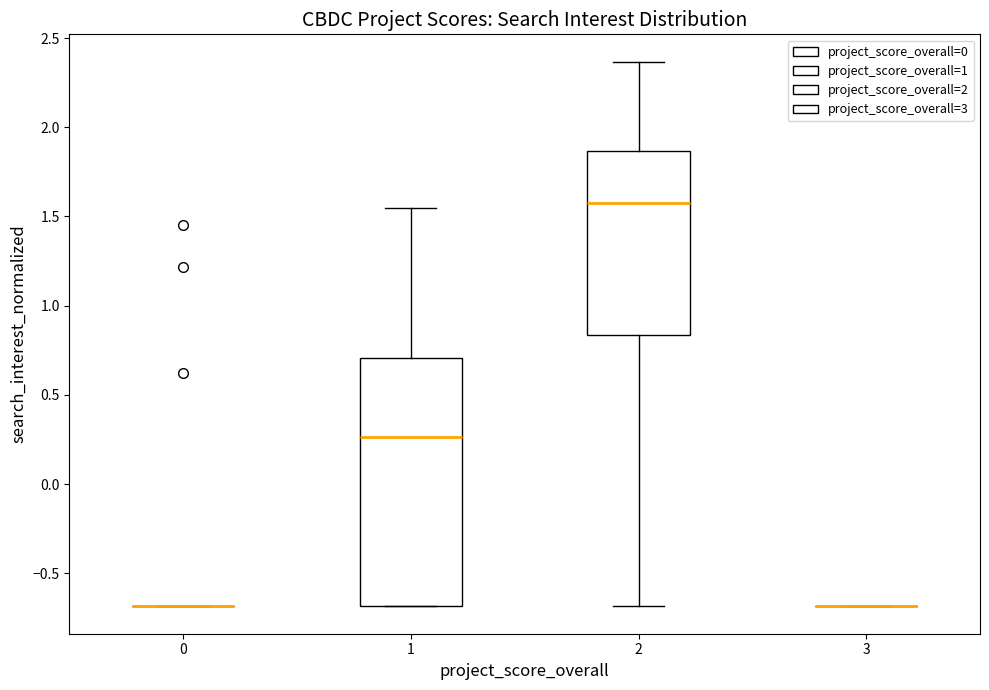

Reading left to right, read every box against the y-axis: the position of its median line, the range the box covers, and the ends of its whiskers. The values are not printed on the chart, so give them approximately, as read against the axis.

0: box collapsed to a line at -0.70, whiskers -0.70 to -0.70
1: median 0.25, box -0.70 to 0.70, whiskers -0.70 to 1.55
2: median 1.55, box 0.85 to 1.85, whiskers -0.70 to 2.35
3: box collapsed to a line at -0.70, whiskers -0.70 to -0.70